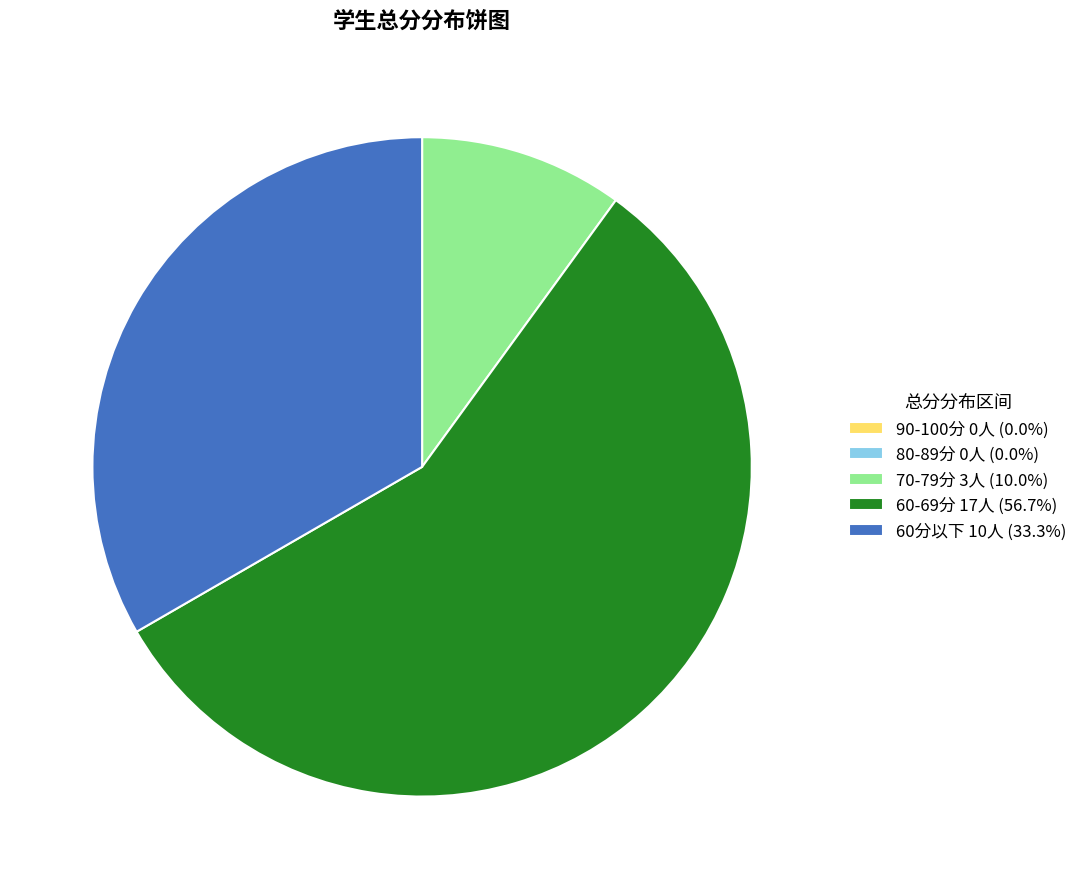

Do 60-69分 17人 (56.7%) and 70-79分 3人 (10.0%) together represent more than half of the pie?

Yes